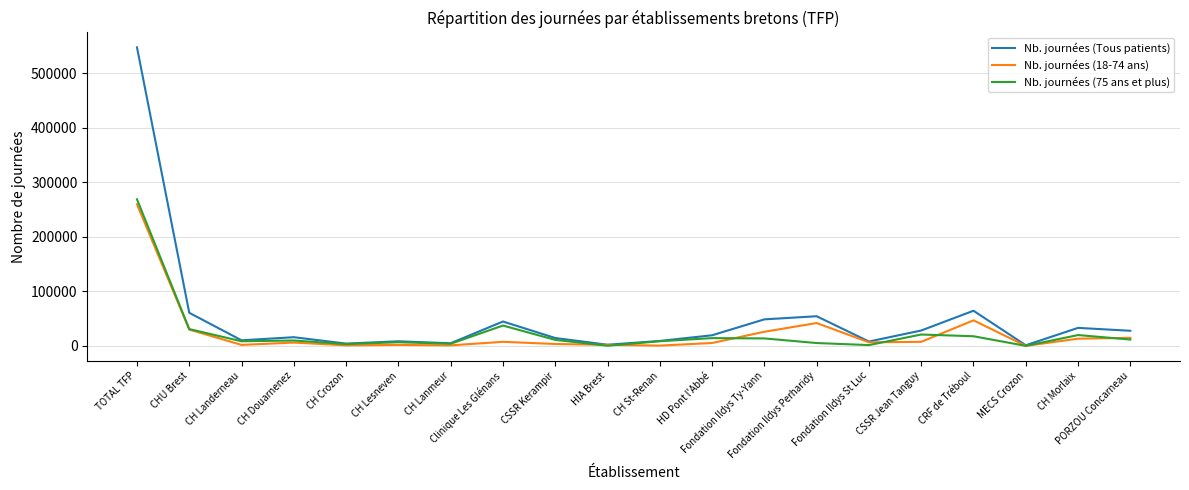

The Nb. journées (18-74 ans) series shows 928 at CH Lanmeur. True or false?

True